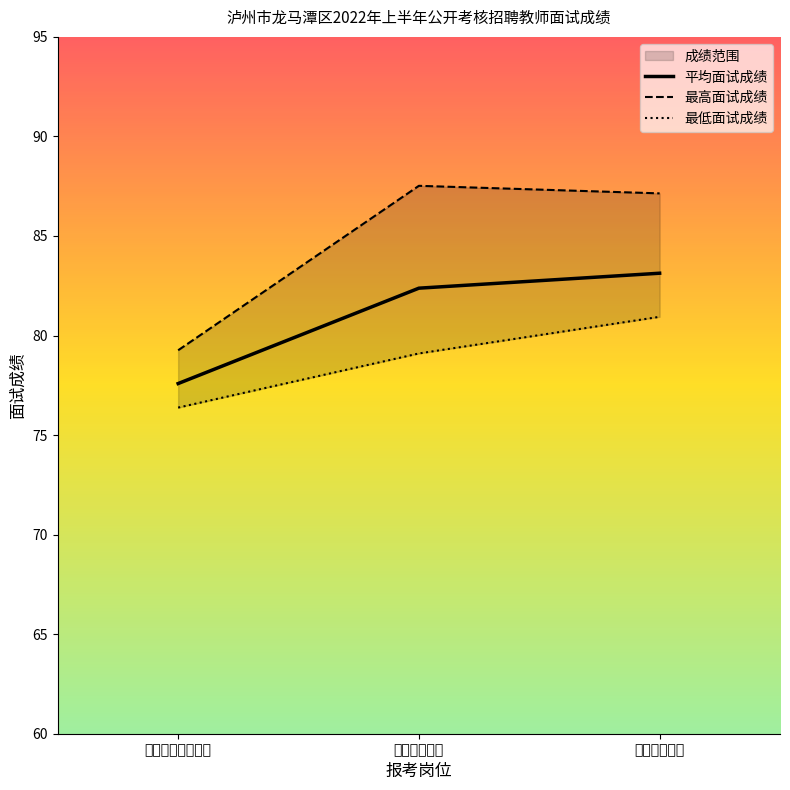

At how many categories does at least one series exceed 77?

3